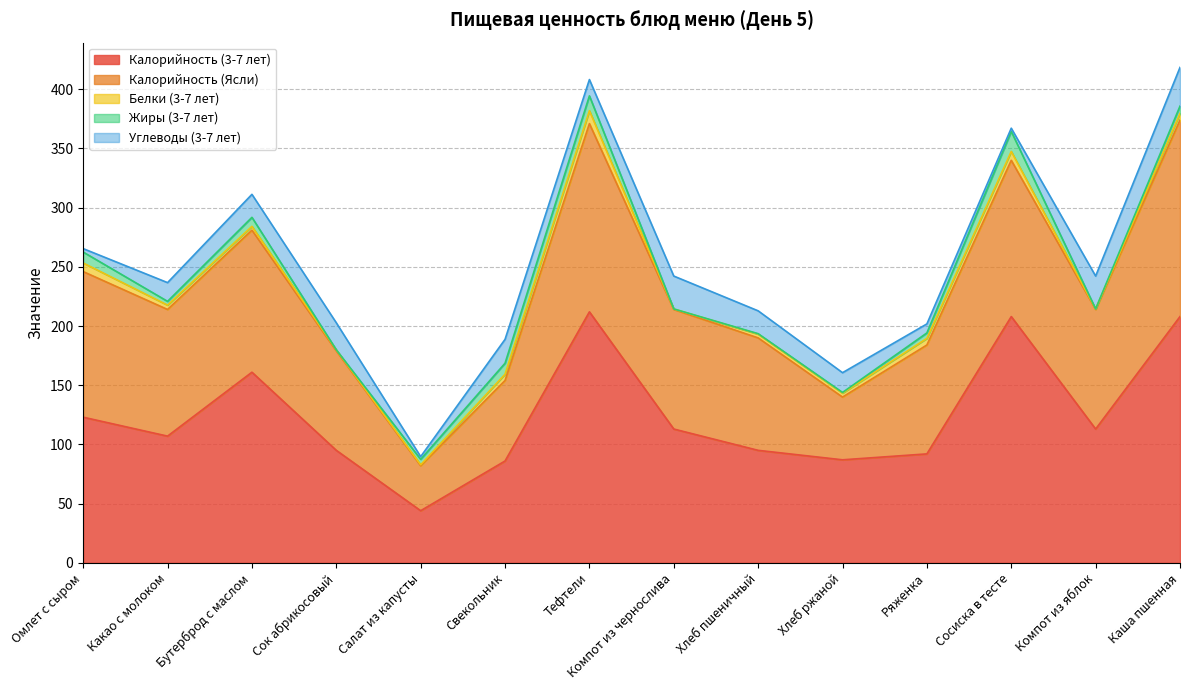

Reading right to left, what are all the values shown in this chart?

Калорийность (3-7 лет): 208.0	113.0	208.0	92.0	87.0	95.0	113.0	212.0	86.0	44.0	95.0	161.0	107.0	123.0
Калорийность (Ясли): 166.0	101.0	132.0	92.0	53.0	95.0	101.0	159.0	68.0	38.0	84.0	120.0	107.0	123.0
Белки (3-7 лет): 5.7	0.4	7.5	5.6	3.3	3.1	0.4	10.9	5.3	0.8	0.9	3.2	3.7	7.3
Жиры (3-7 лет): 6.1	0.0	16.9	4.6	0.6	0.4	0.0	12.5	9.3	4.6	0.0	7.6	3.2	9.2
Углеводы (3-7 лет): 32.7	27.8	2.7	7.6	16.7	19.3	27.8	13.8	20.2	2.3	22.9	19.4	15.8	2.9